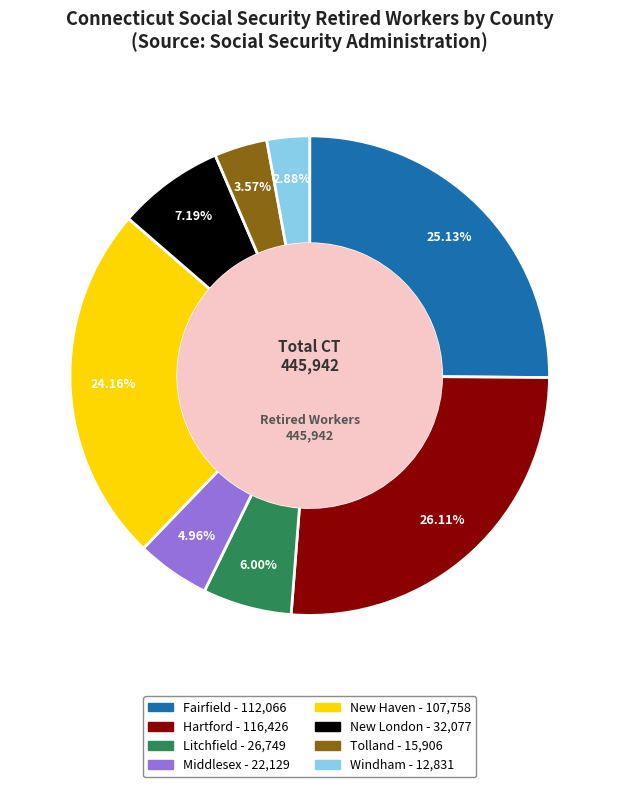

Count the number of slices in the pie.

8